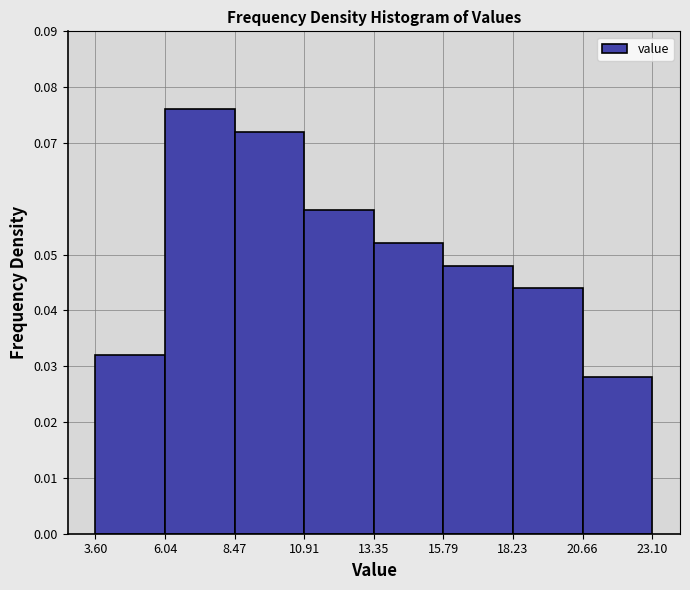

Reading left to right, transcribe this chart: for each bar, give the range it covers on the x-axis and its height. The values are not printed on the chart, so give them approximately, as read against the axis.

3.60 to 6.04: 0.032
6.04 to 8.47: 0.076
8.47 to 10.91: 0.072
10.91 to 13.35: 0.058
13.35 to 15.79: 0.052
15.79 to 18.23: 0.048
18.23 to 20.66: 0.044
20.66 to 23.10: 0.028